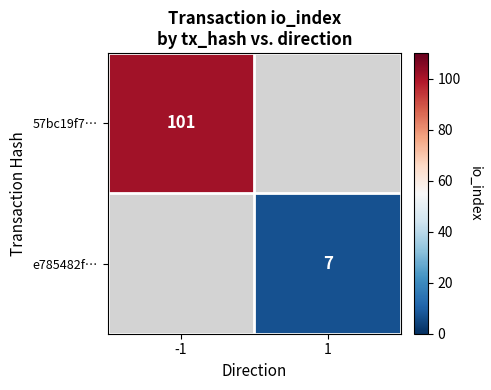

The value of 57bc19f7… at -1 is 154.1. True or false?

False